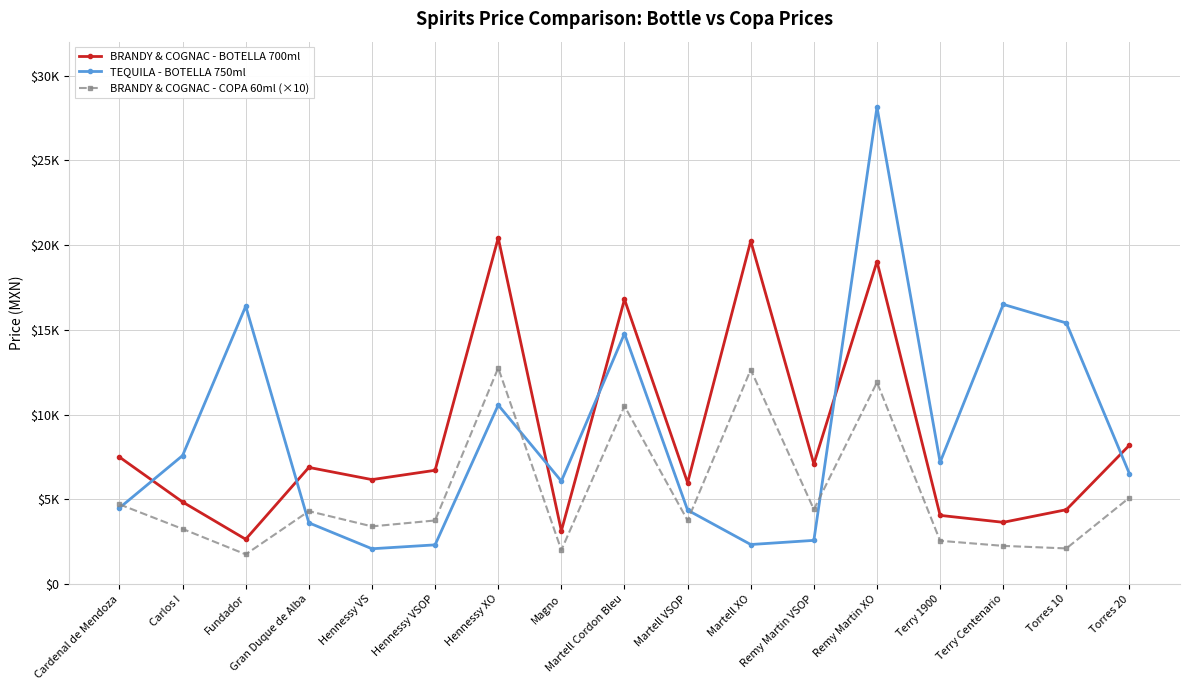

True or false: BRANDY & COGNAC - BOTELLA 700ml has a value of 7490 at Cardenal de Mendoza.

True